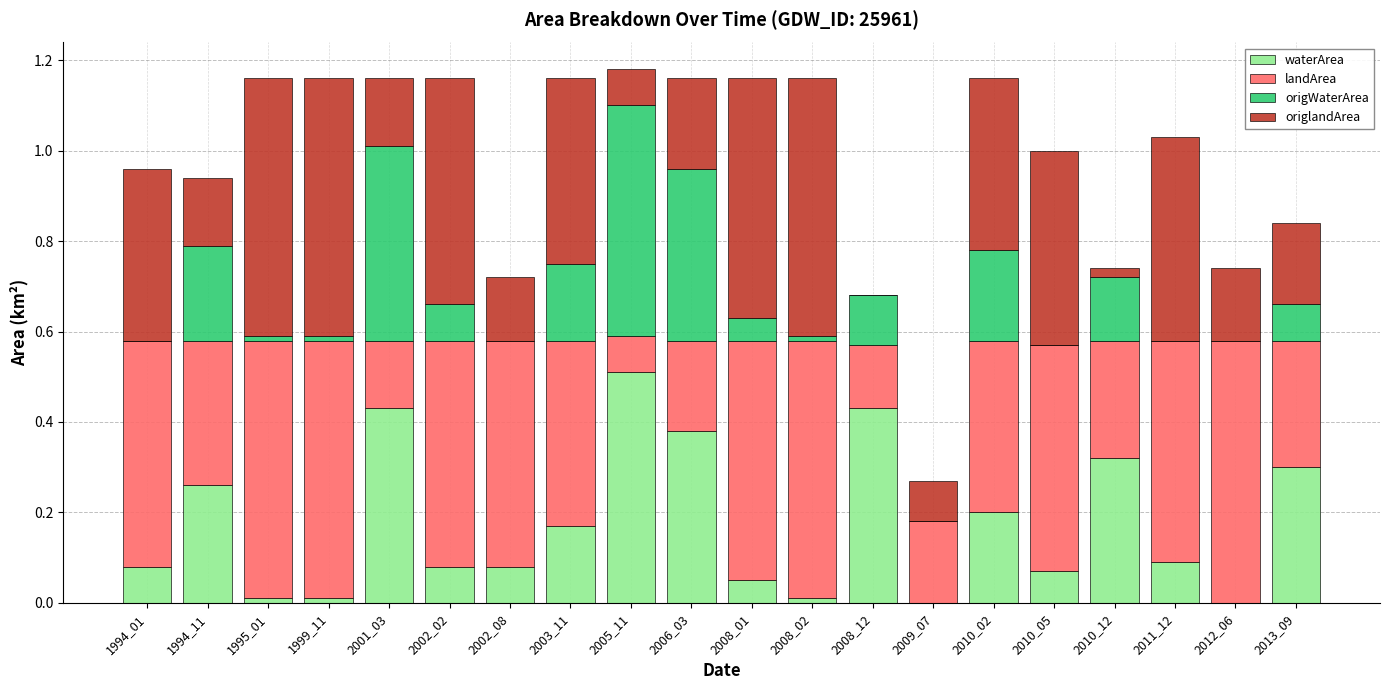

What is the total value across all series at 2008_01?

1.2